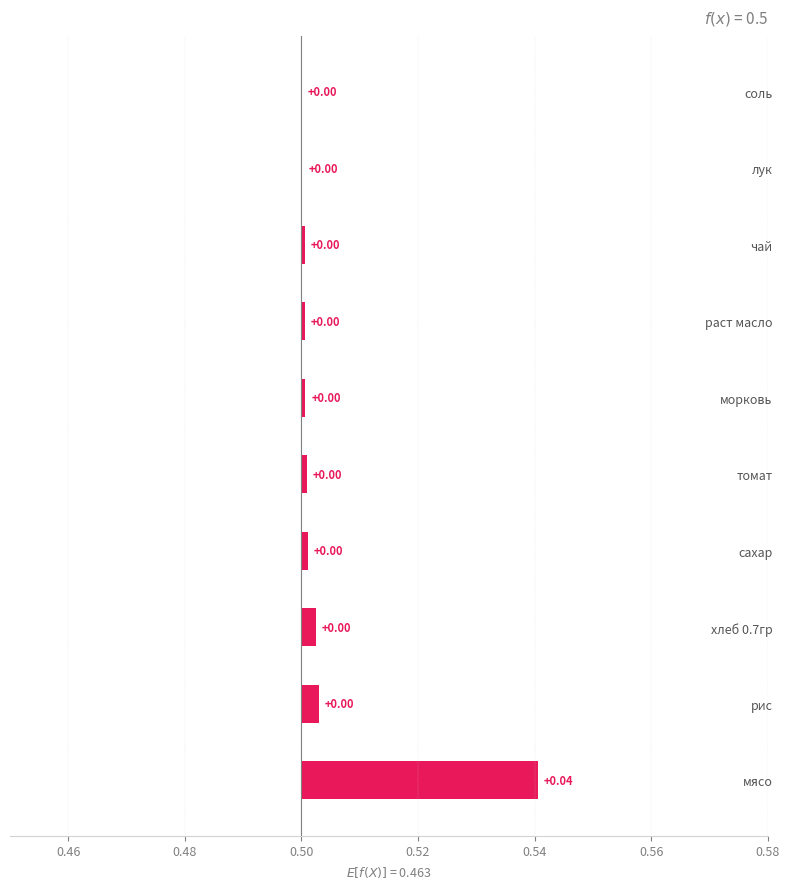

Does the chart contain stacked bars?

No